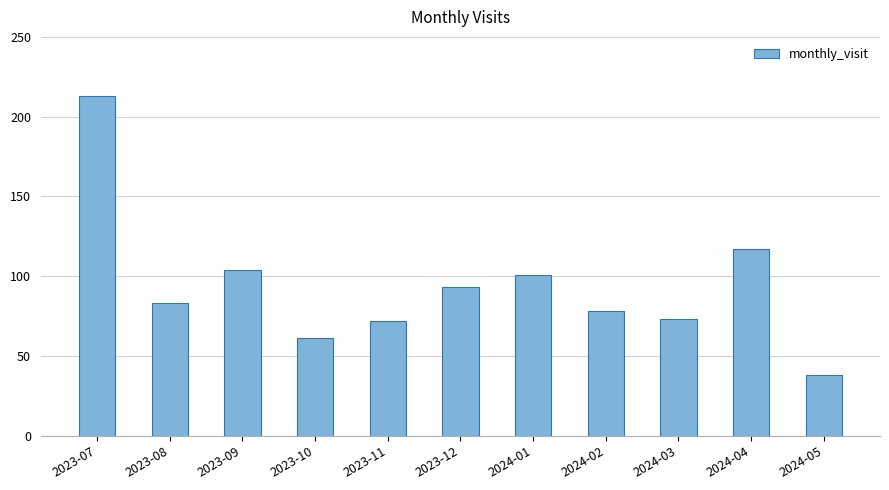

What is the approximate value at 2023-07, to the nearest 5?

215